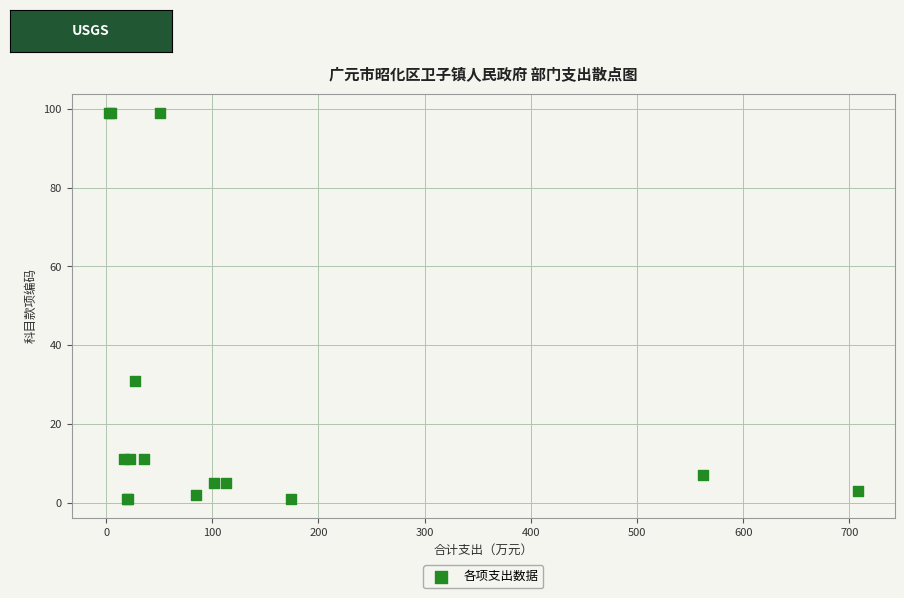

What Y value in the scatter plot is closest to 50?

31